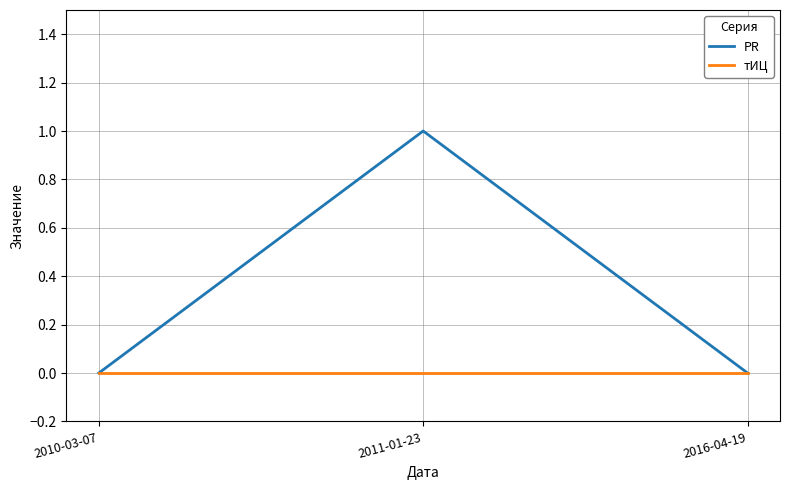

At which category is the sum across all series the highest?

2011-01-23